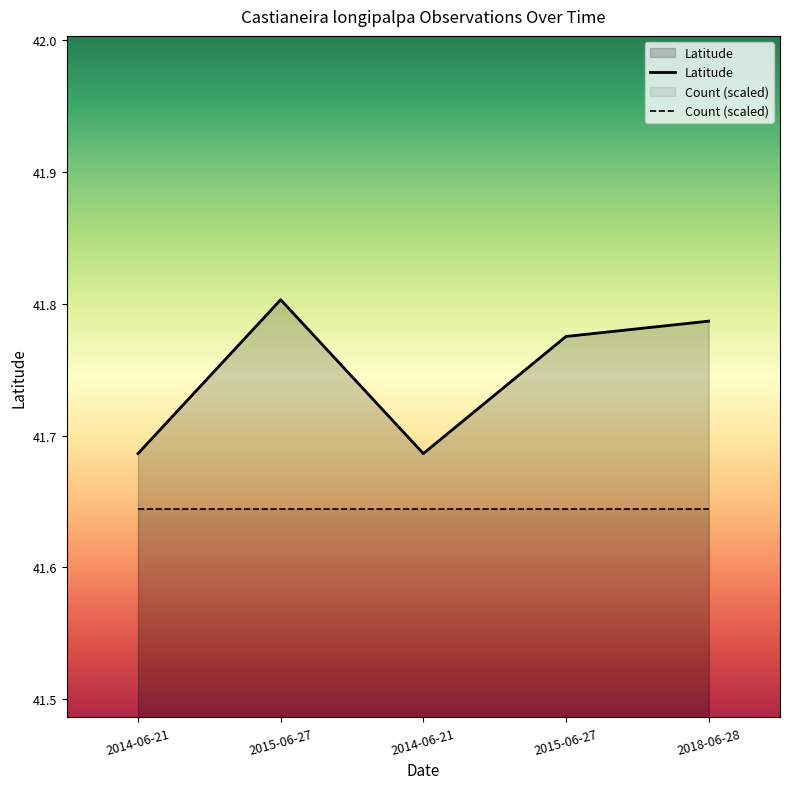

Does the chart display data point markers on the line(s)?

No